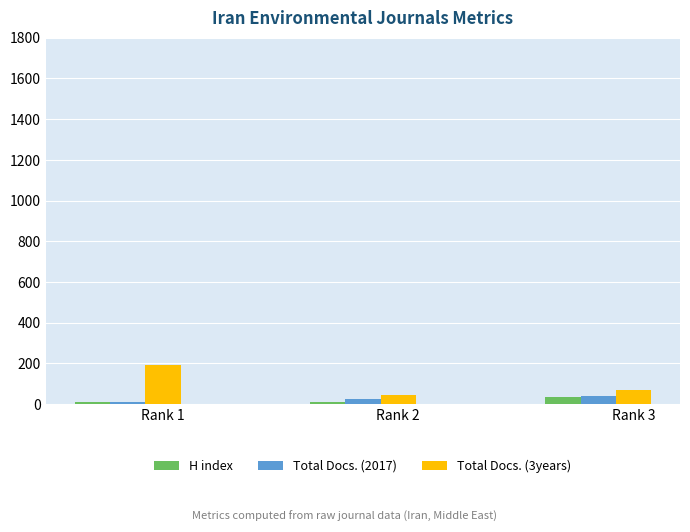

At which label does Total Docs. (3years) reach its minimum?

Rank 2